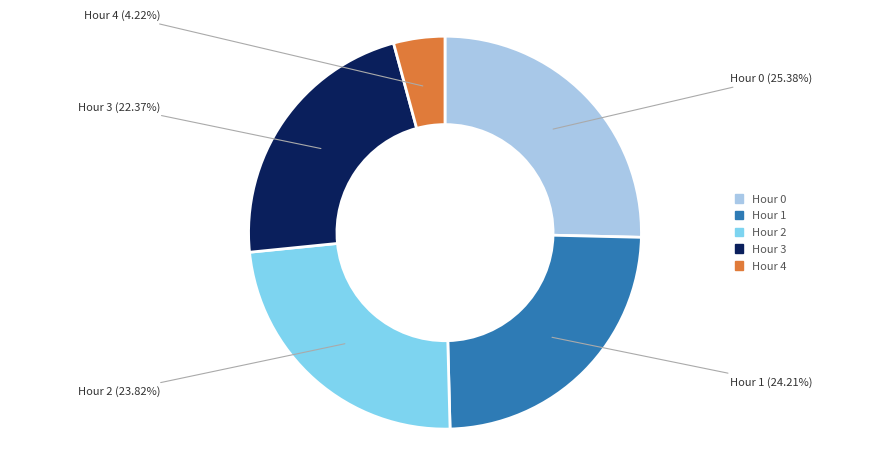

Which has a higher value, Hour 2 or Hour 0?

Hour 0